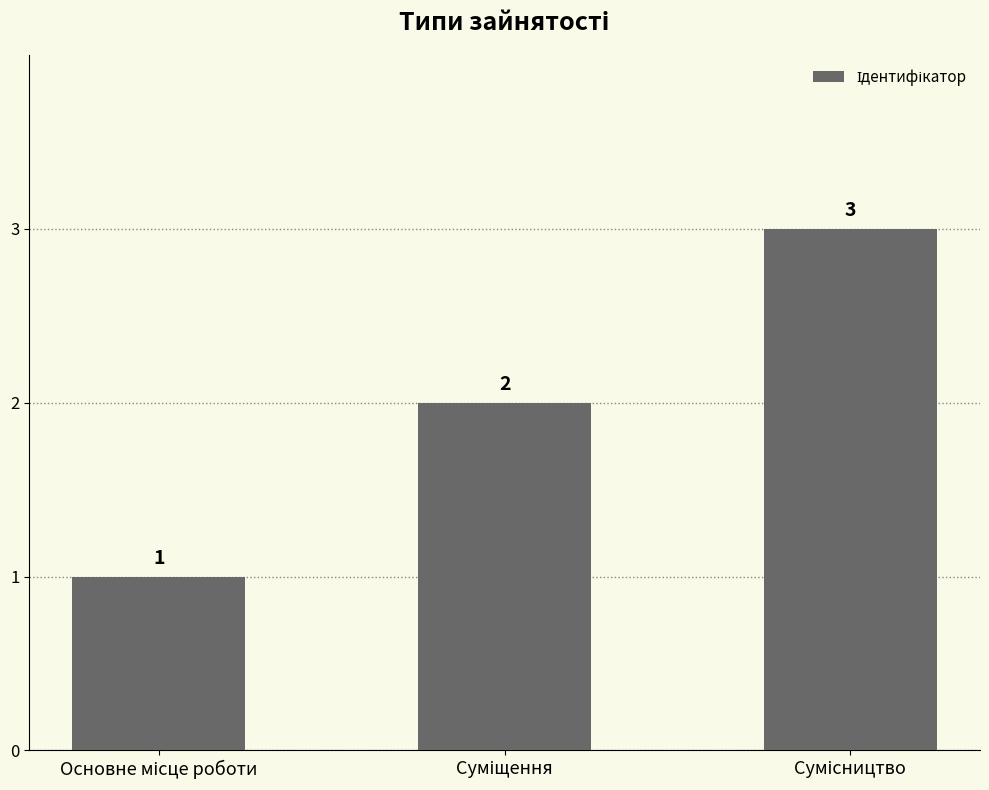

What is the maximum value shown in the chart?

3